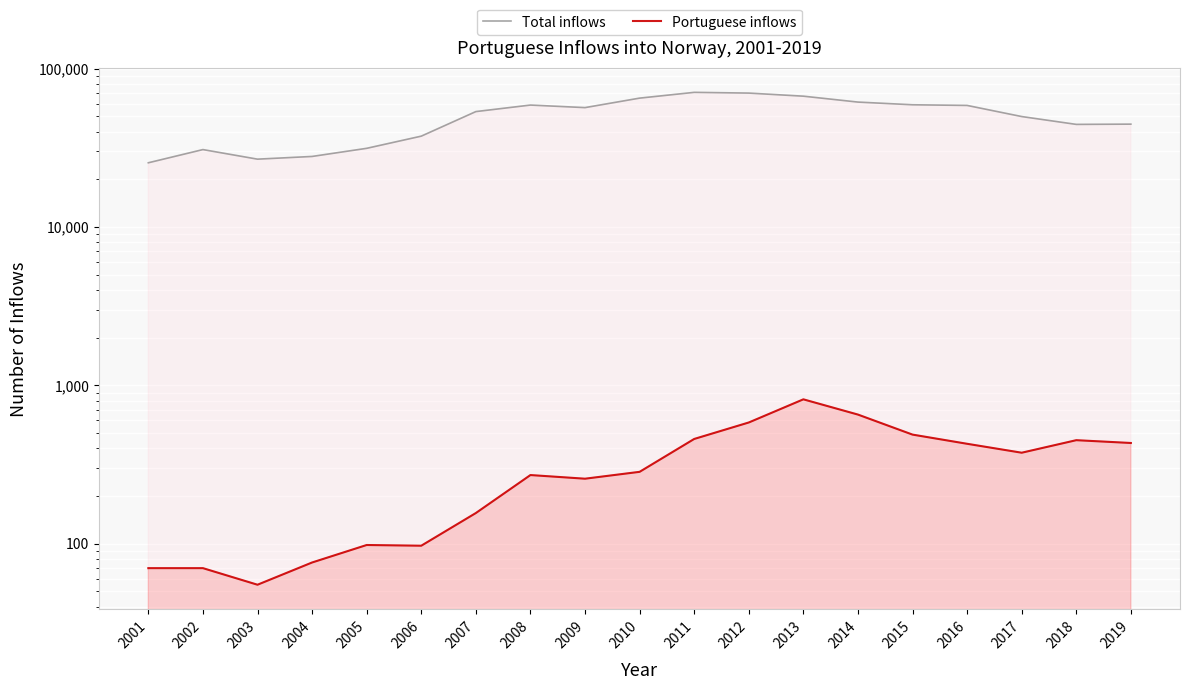

Which series has the largest range (max minus min)?

Total inflows